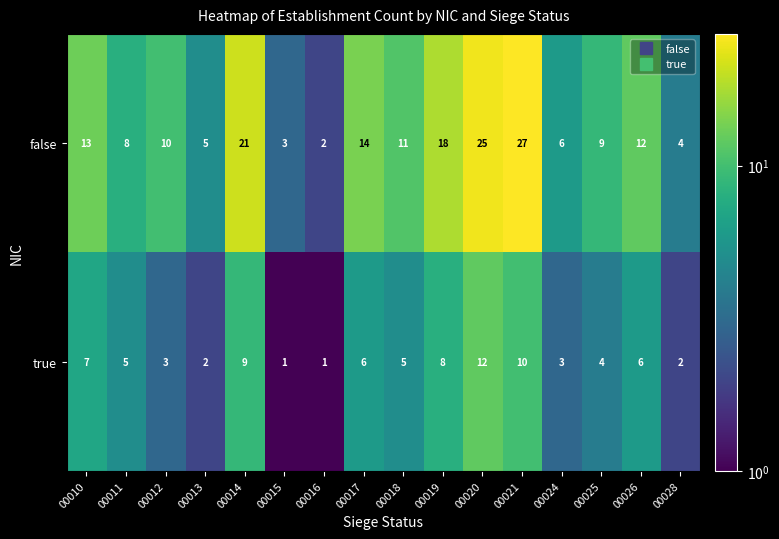

What is the difference between the maximum and minimum values in the false series?

25